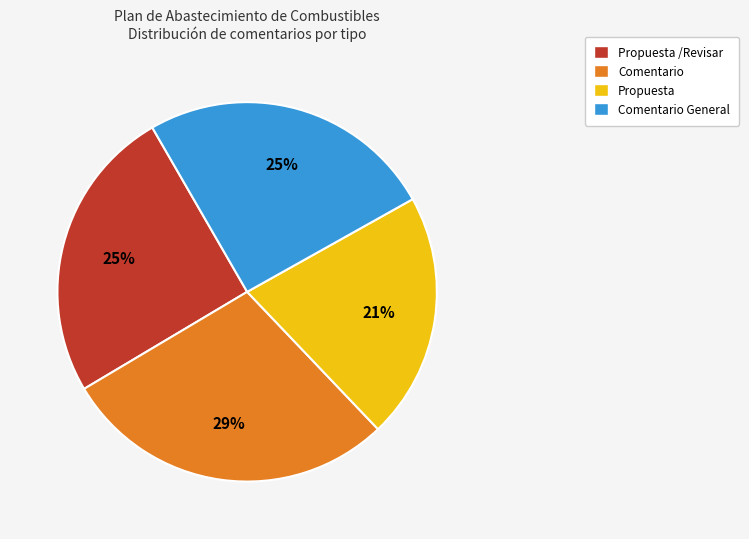

Does Propuesta /Revisar represent more than half of the total?

No